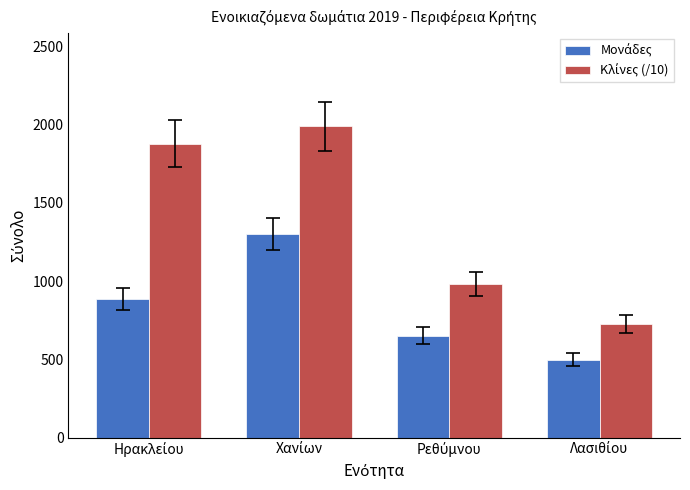

At how many categories does at least one series exceed 559?

4